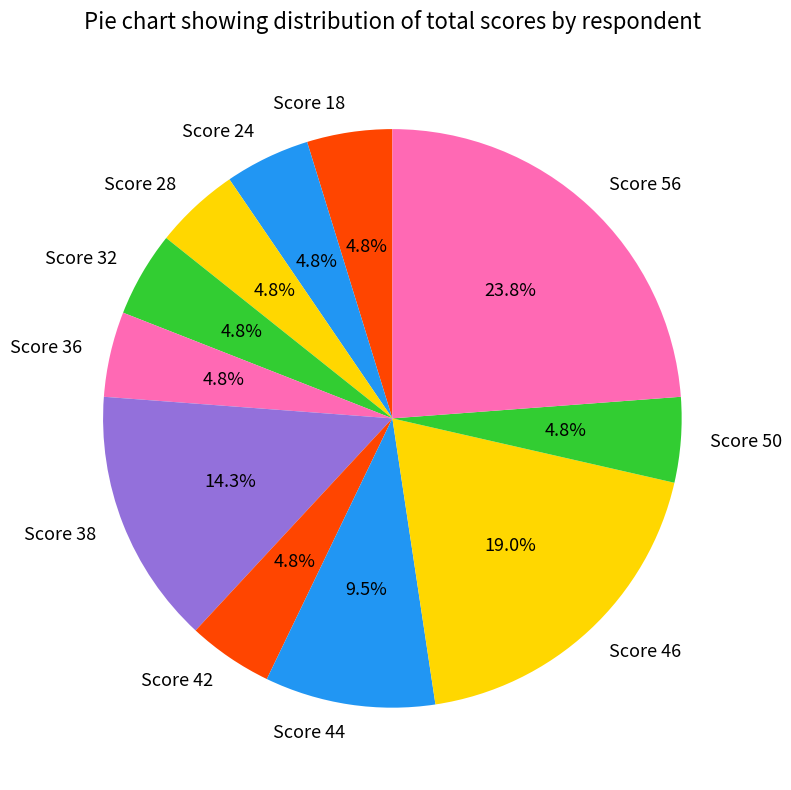

How much of the chart is everything except Score 56?

76.2%